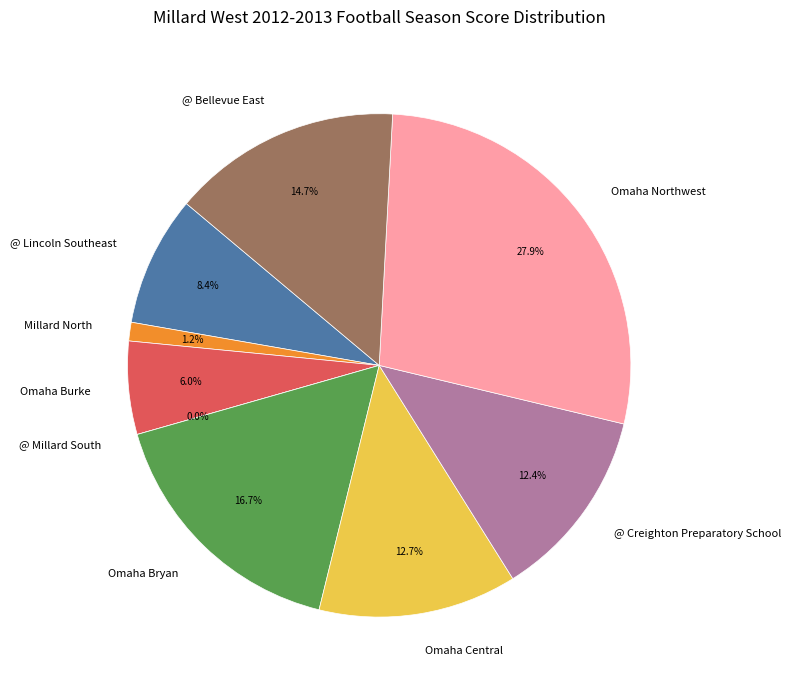

To the nearest percent, what percentage of the pie is Millard North?

1%